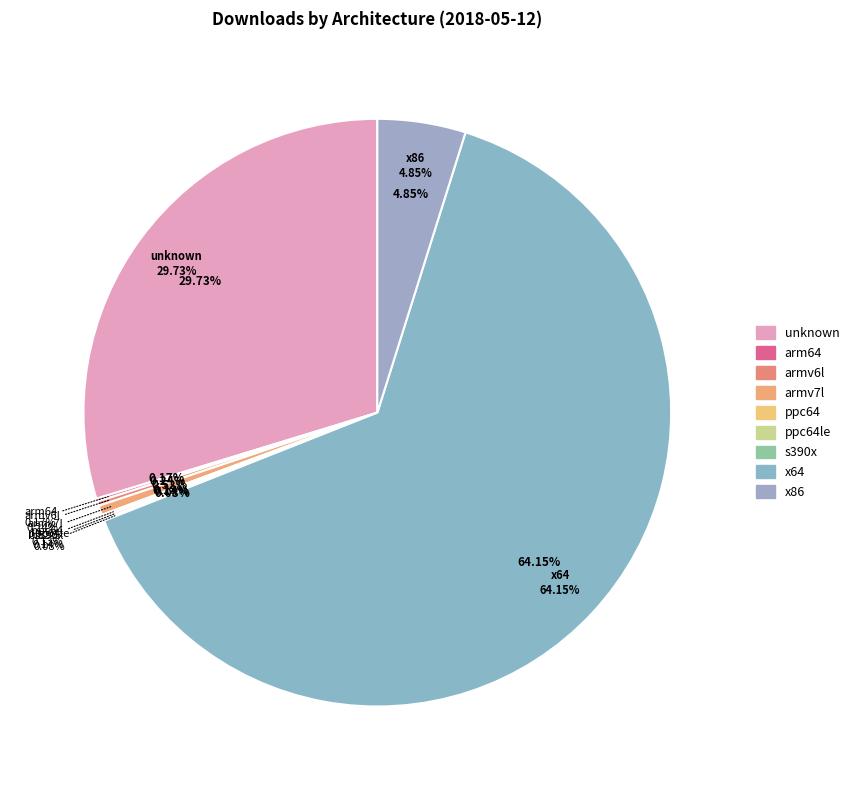

How many segments does this pie chart have?

9